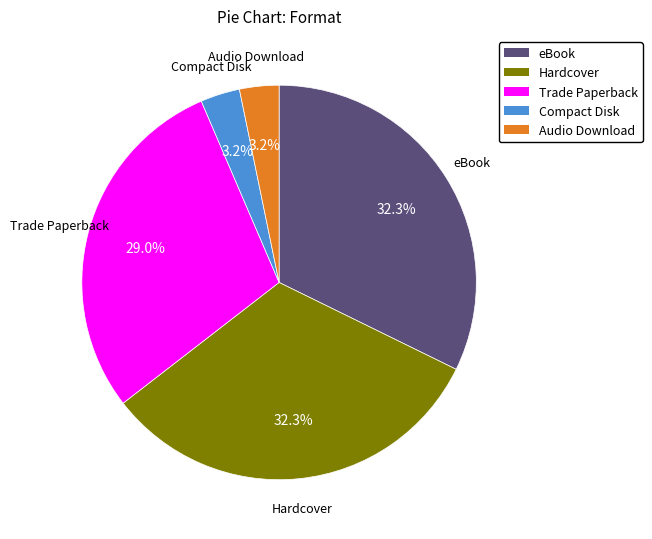

To the nearest percent, what portion does eBook represent?

32%